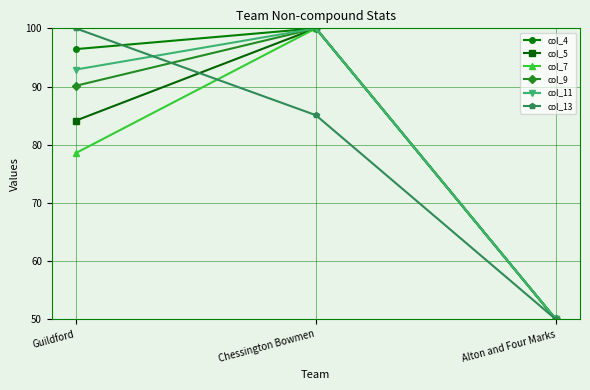

What is the total value across all series at Guildford?

542.2